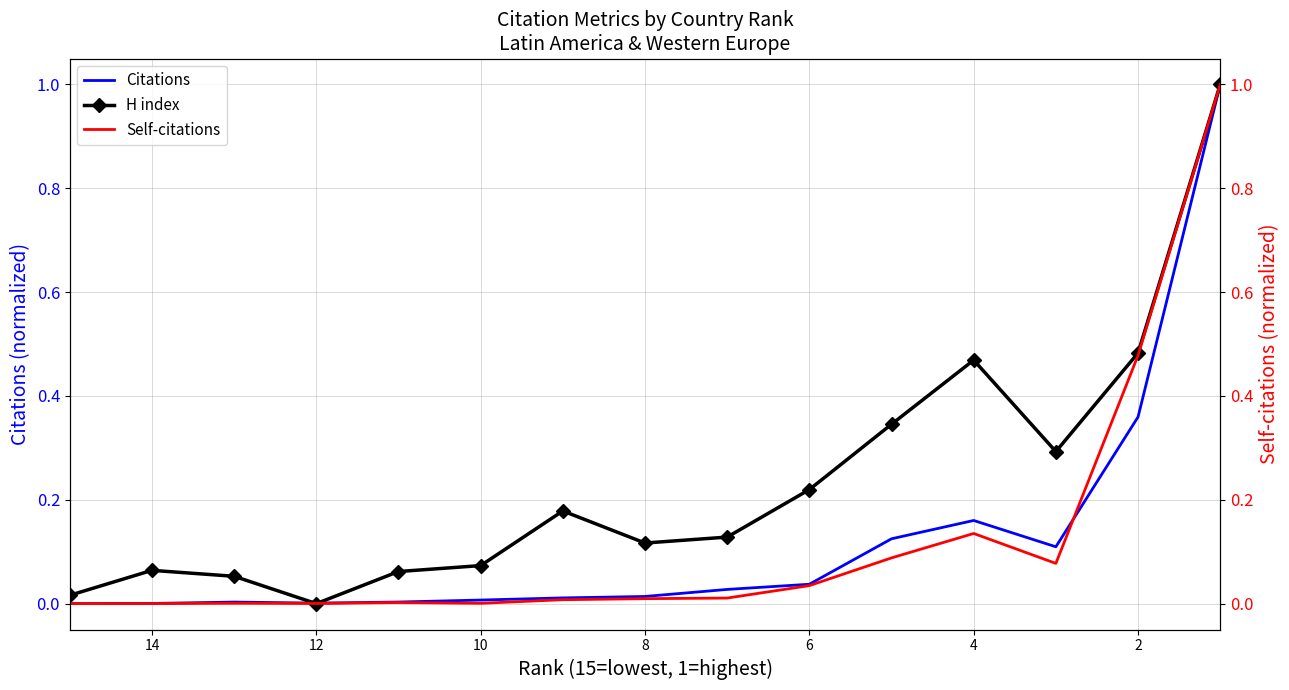

Is the value of H index at 4 greater than the value of Citations at 2?

Yes